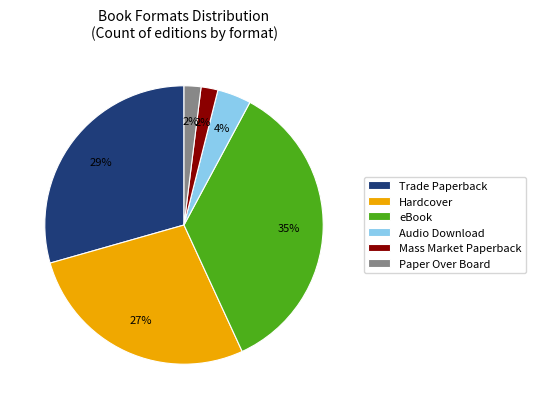

Is it true that Trade Paperback is 29% of the pie?

True